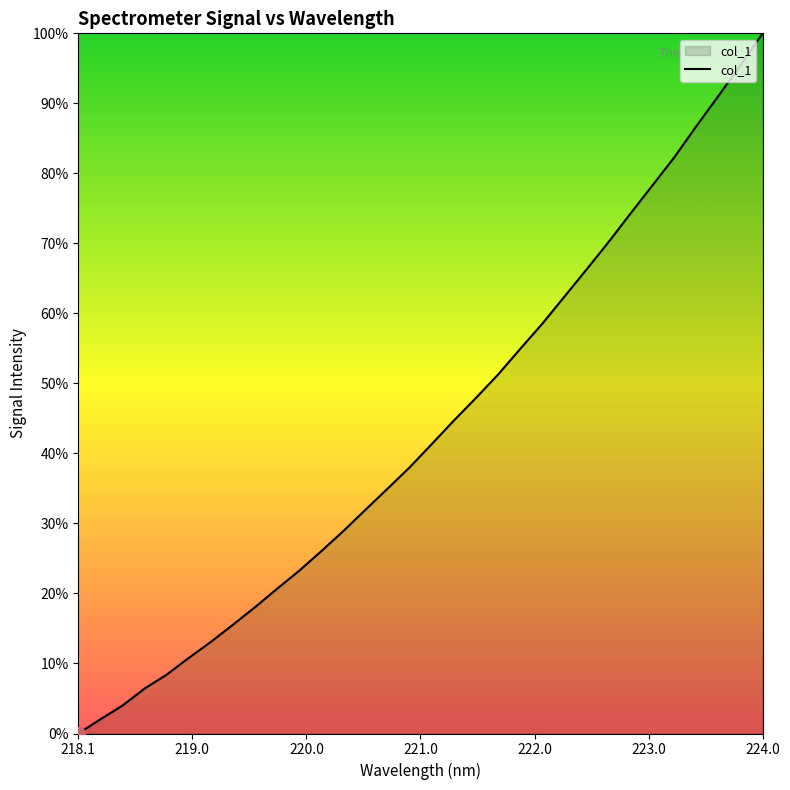

Does the chart display data point markers on the line(s)?

No